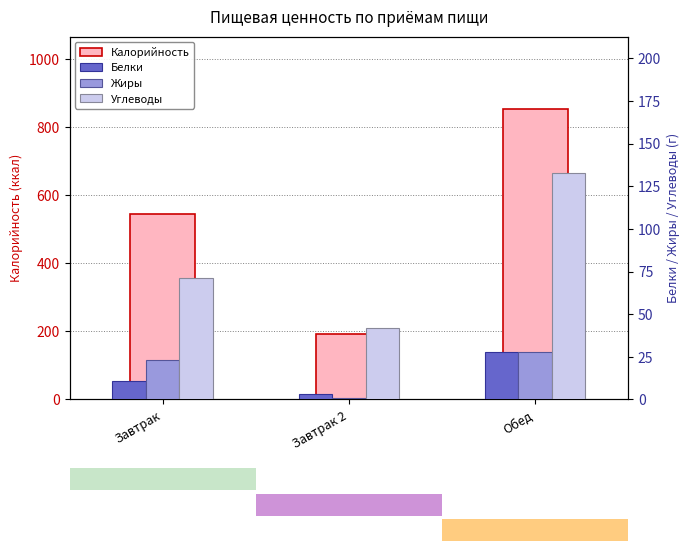

What is the label of the 3rd bar from the left?

Обед